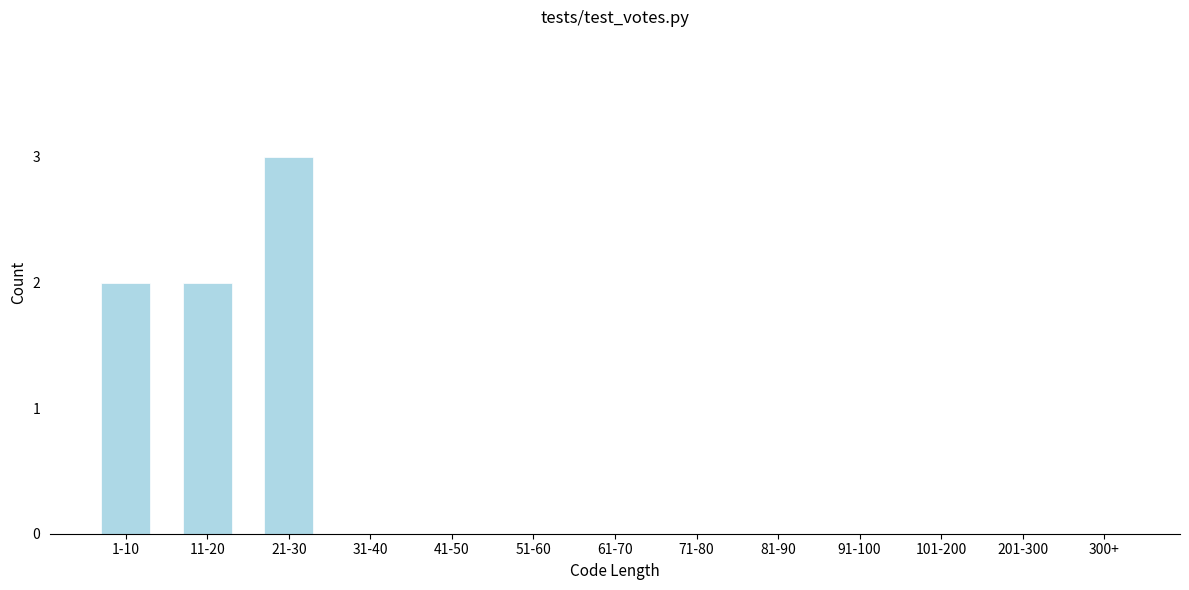

Reading right to left, list all the values displayed in this chart.

300+=0	201-300=0	101-200=0	91-100=0	81-90=0	71-80=0	61-70=0	51-60=0	41-50=0	31-40=0	21-30=3	11-20=2	1-10=2